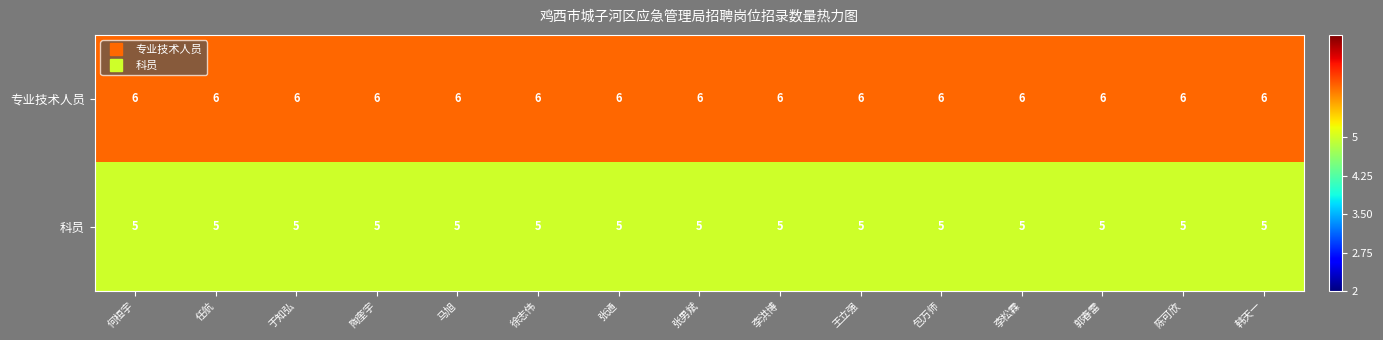

Rank the series by their average value, from lowest to highest.

科员, 专业技术人员